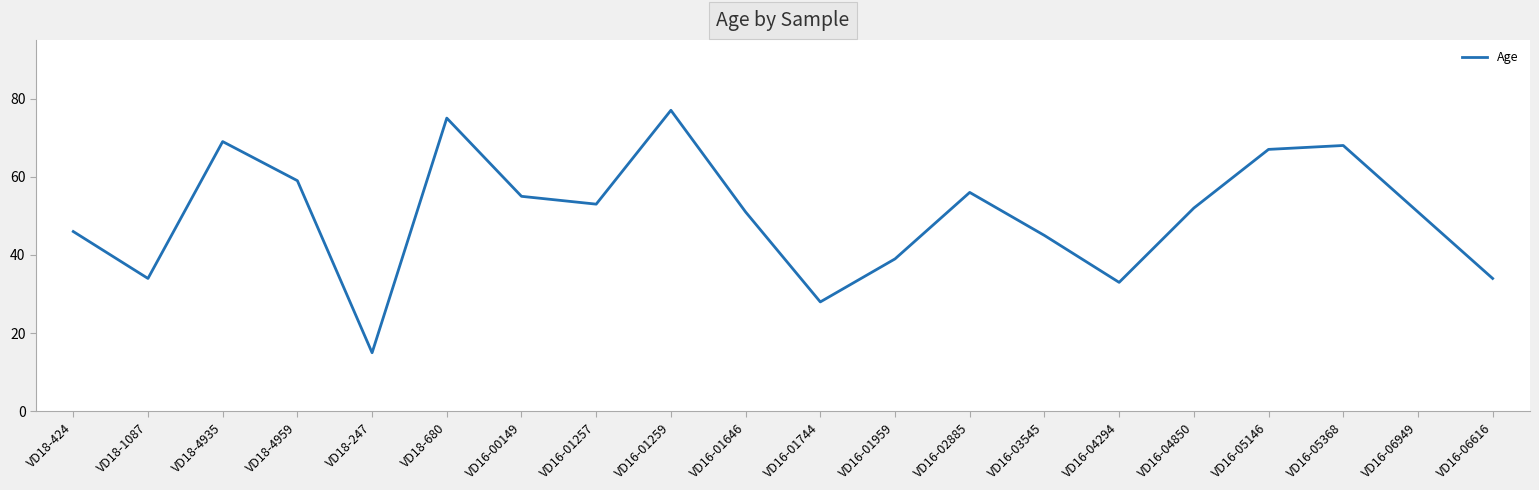

What is the difference between the maximum and minimum values?

62